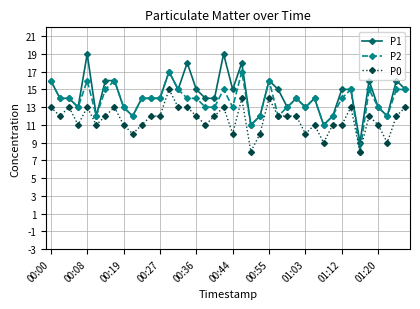

True or false: P2 has more than 1 interior local peaks.

True